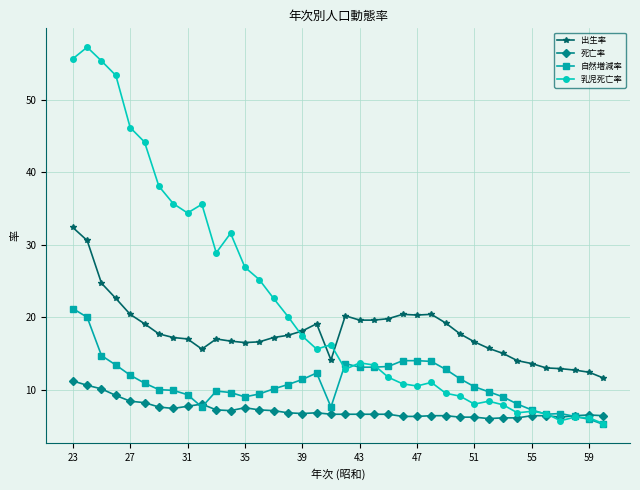

What is the highest value of the 死亡率 series?

11.2